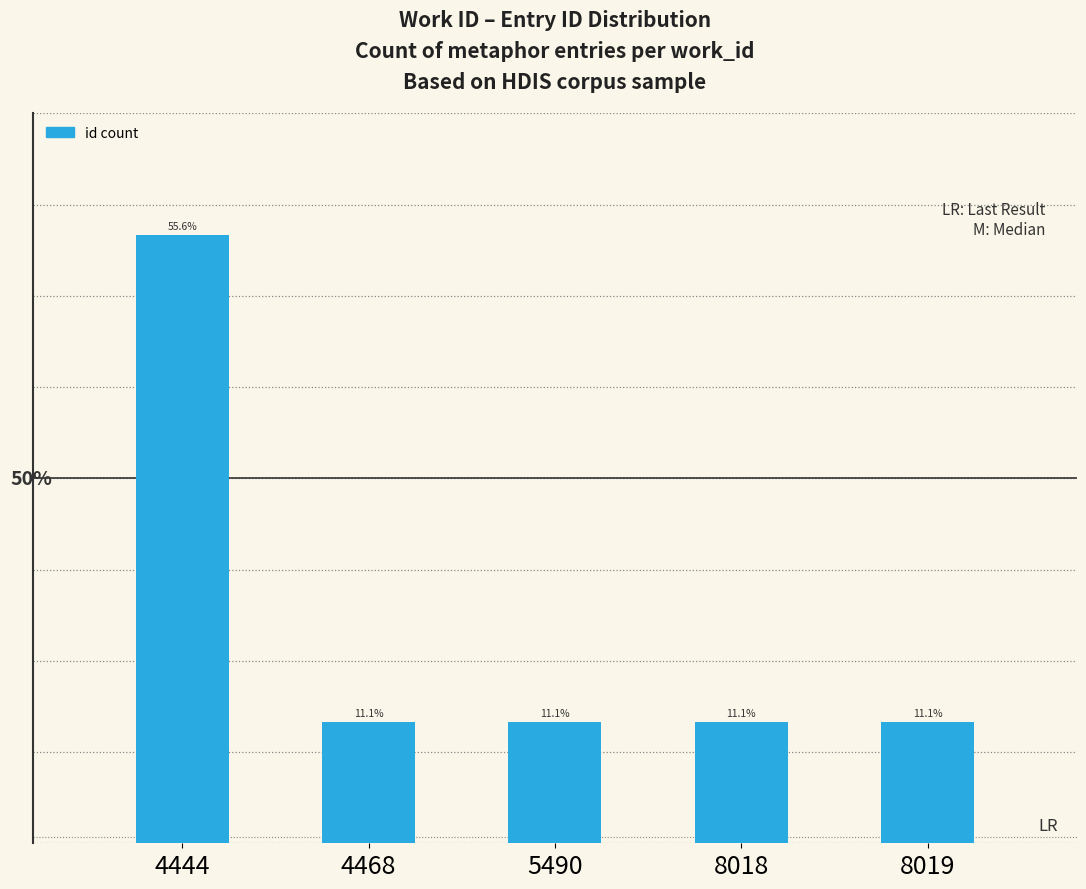

What is the greatest value displayed?

5